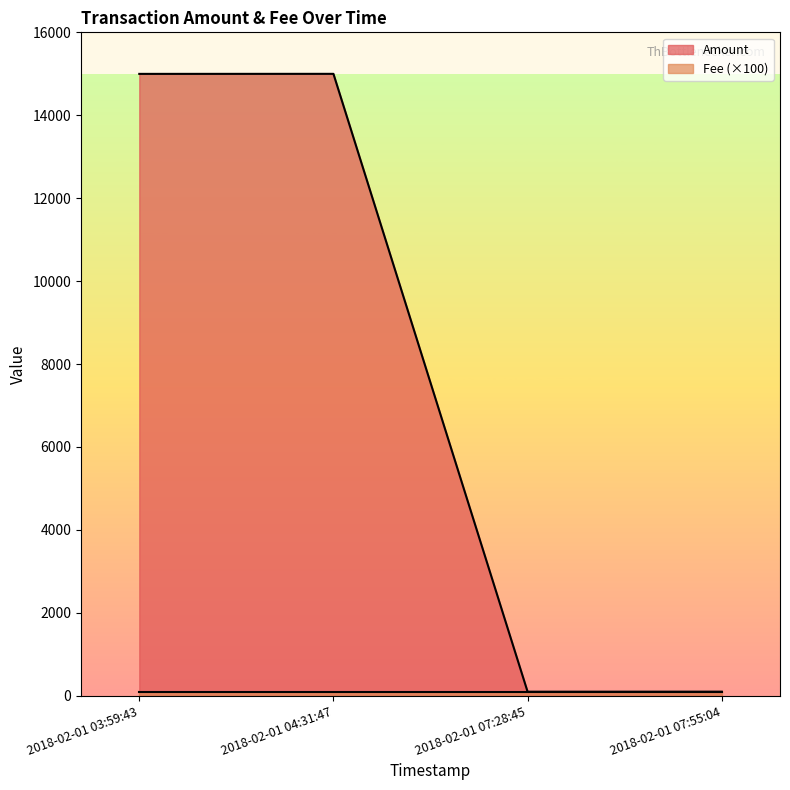

The chart shows a value of 22533 at 2018-02-01 04:31:47. True or false?

False